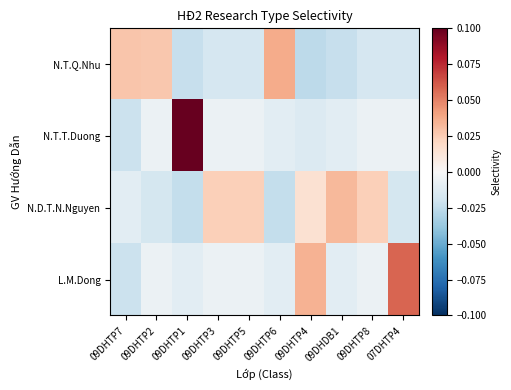

Reading left to right, what are all the values shown in this chart?

N.T.Q.Nhu: 09DHTP7=0.0	09DHTP2=0.0	09DHTP1=-0.0	09DHTP3=-0.0	09DHTP5=-0.0	09DHTP6=0.0	09DHTP4=-0.0	09DHDB1=-0.0	09DHTP8=-0.0	07DHTP4=-0.0
N.T.T.Duong: 09DHTP7=-0.0	09DHTP2=-0.0	09DHTP1=0.1	09DHTP3=-0.0	09DHTP5=-0.0	09DHTP6=-0.0	09DHTP4=-0.0	09DHDB1=-0.0	09DHTP8=-0.0	07DHTP4=-0.0
N.D.T.N.Nguyen: 09DHTP7=-0.0	09DHTP2=-0.0	09DHTP1=-0.0	09DHTP3=0.0	09DHTP5=0.0	09DHTP6=-0.0	09DHTP4=0.0	09DHDB1=0.0	09DHTP8=0.0	07DHTP4=-0.0
L.M.Dong: 09DHTP7=-0.0	09DHTP2=-0.0	09DHTP1=-0.0	09DHTP3=-0.0	09DHTP5=-0.0	09DHTP6=-0.0	09DHTP4=0.0	09DHDB1=-0.0	09DHTP8=-0.0	07DHTP4=0.1